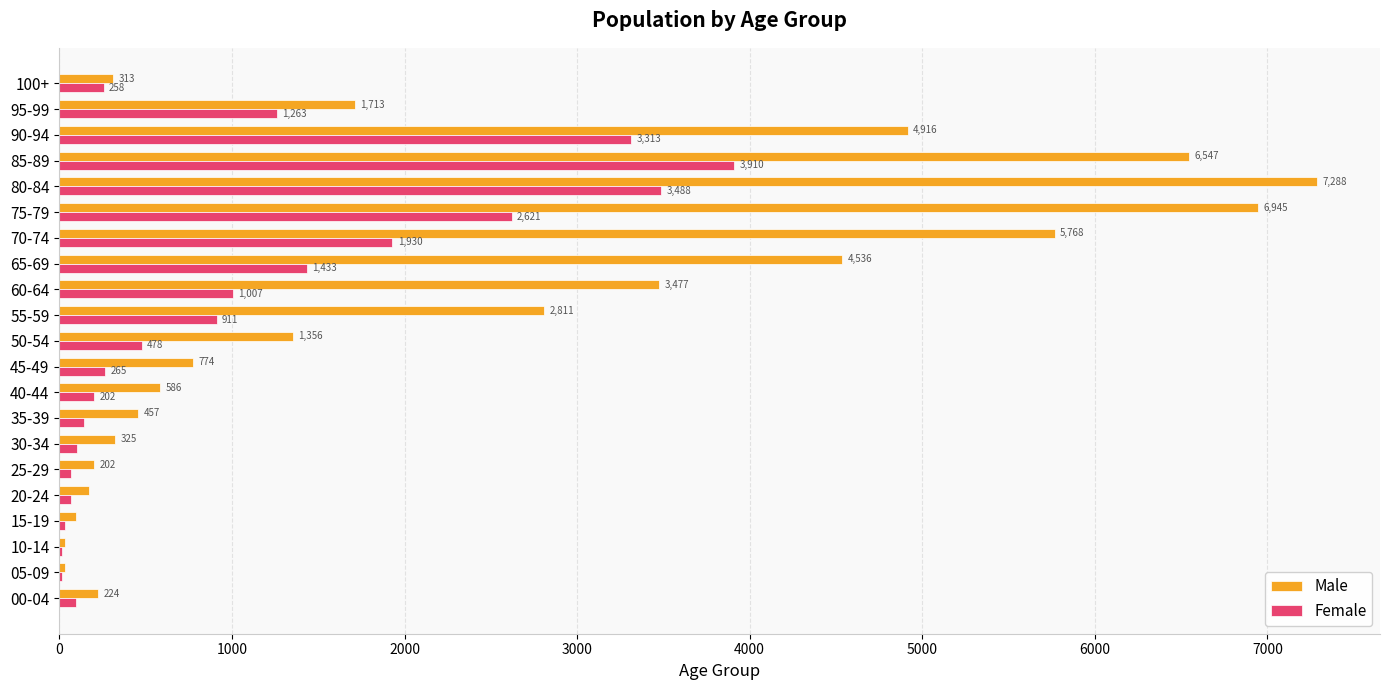

Which series changed the most between 00-04 and 05-09?

Male